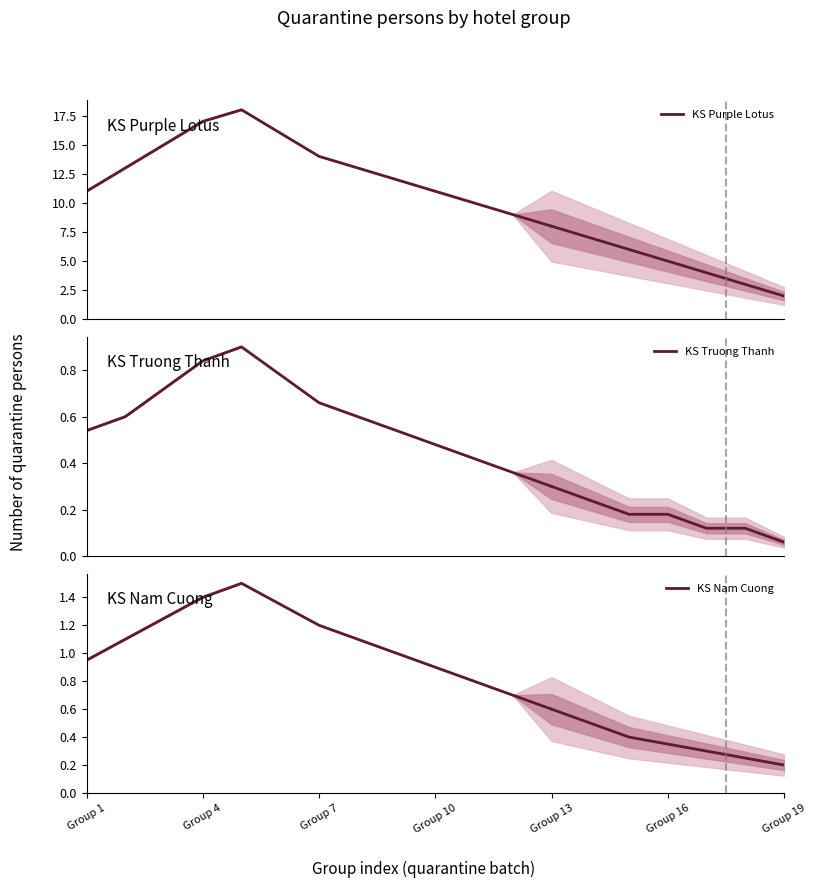

The value of KS Truong Thanh at Group 1 is 0.2. True or false?

False